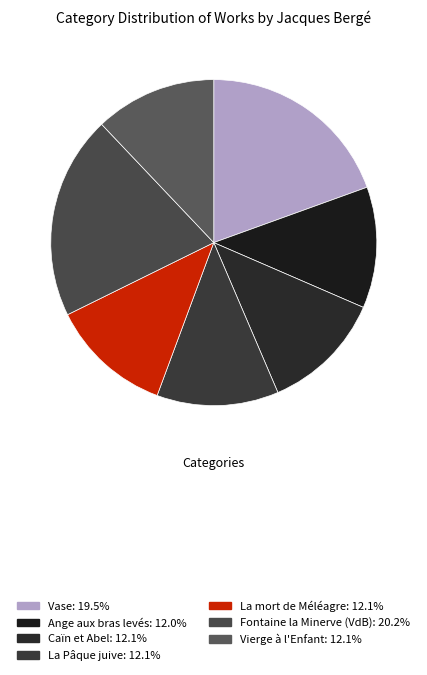

To the nearest percent, what percentage of the pie is Ange aux bras levés?

12%